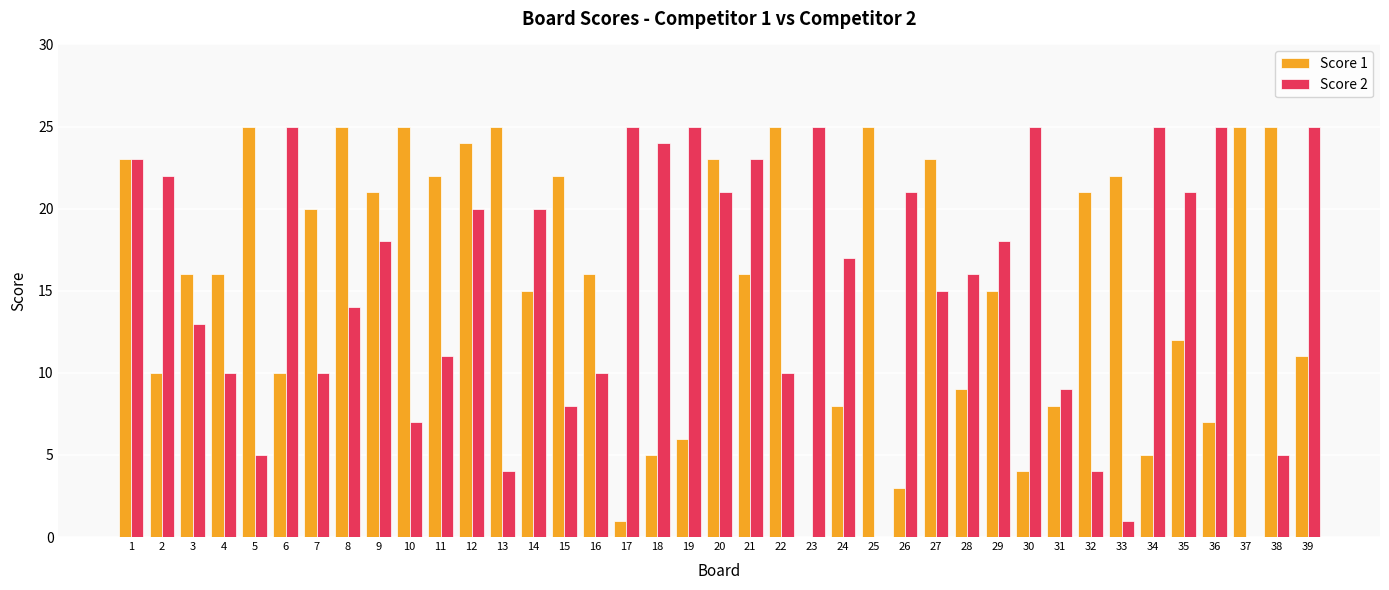

What is the difference between the Score 1 values at 32 and 26?

18